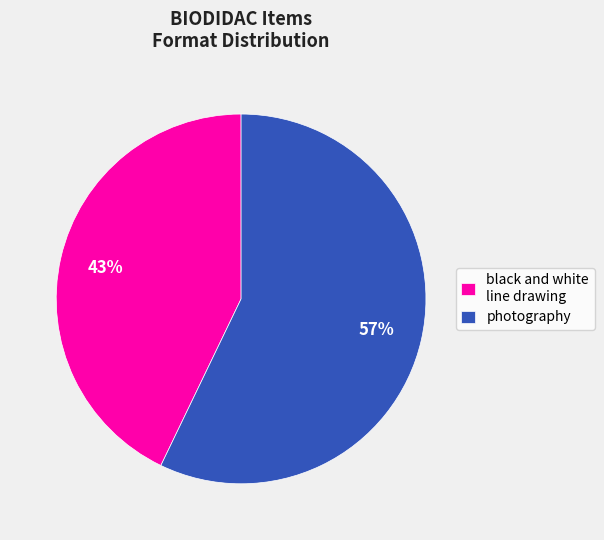

Approximately how many times larger is the value at photography compared to black and white line drawing?

1.3